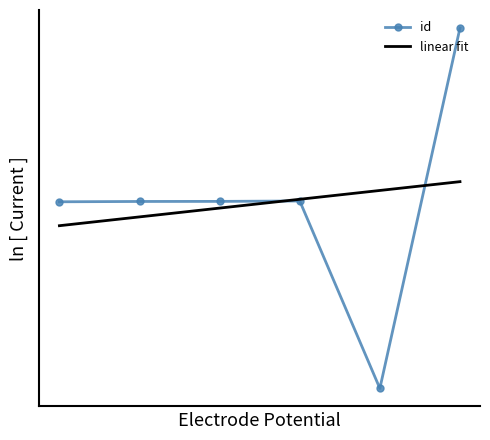

What are all the series names shown in the legend?

id, linear fit